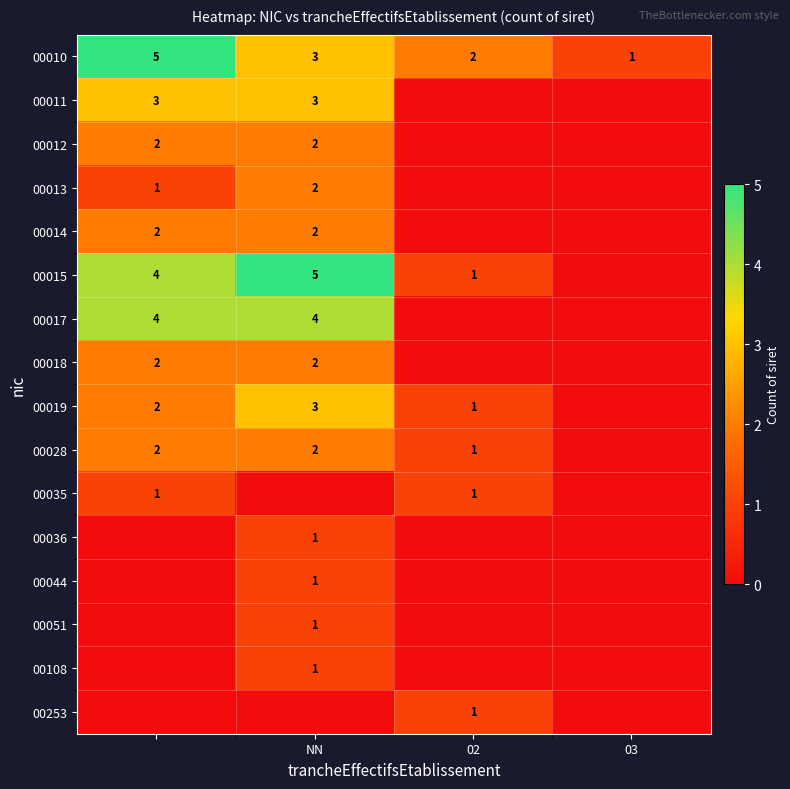

Is it true that 00011 equals 3 at NN?

True